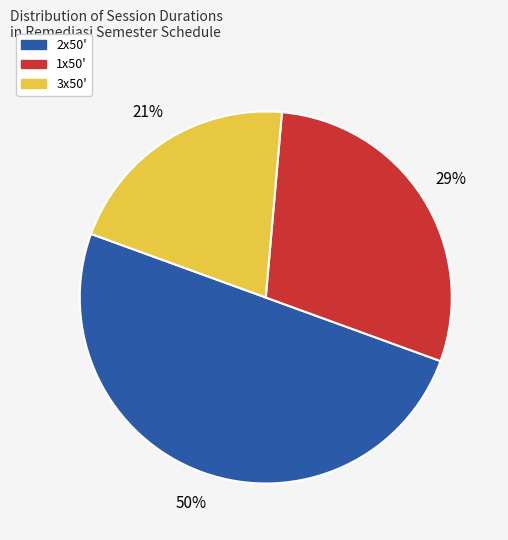

The 3x50' slice represents 13% of the pie. True or false?

False